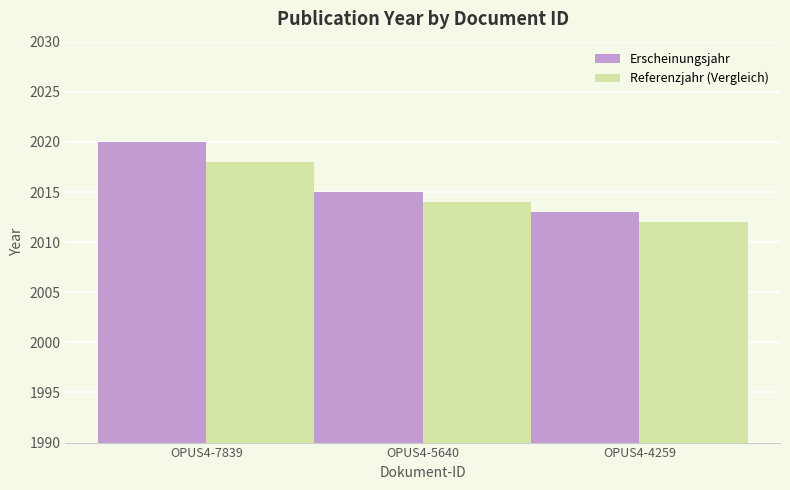

Read the Erscheinungsjahr value at OPUS4-4259.

2013